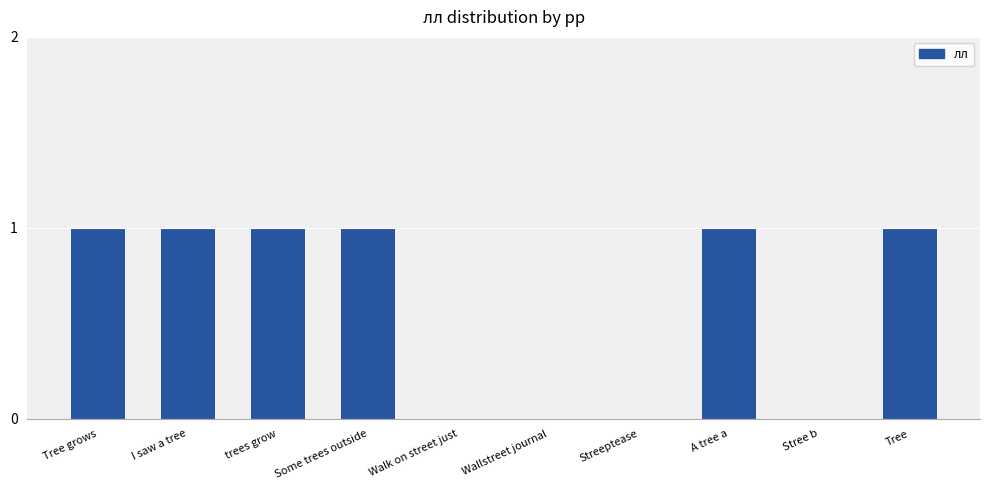

The chart shows a value of 1 at trees grow. True or false?

True